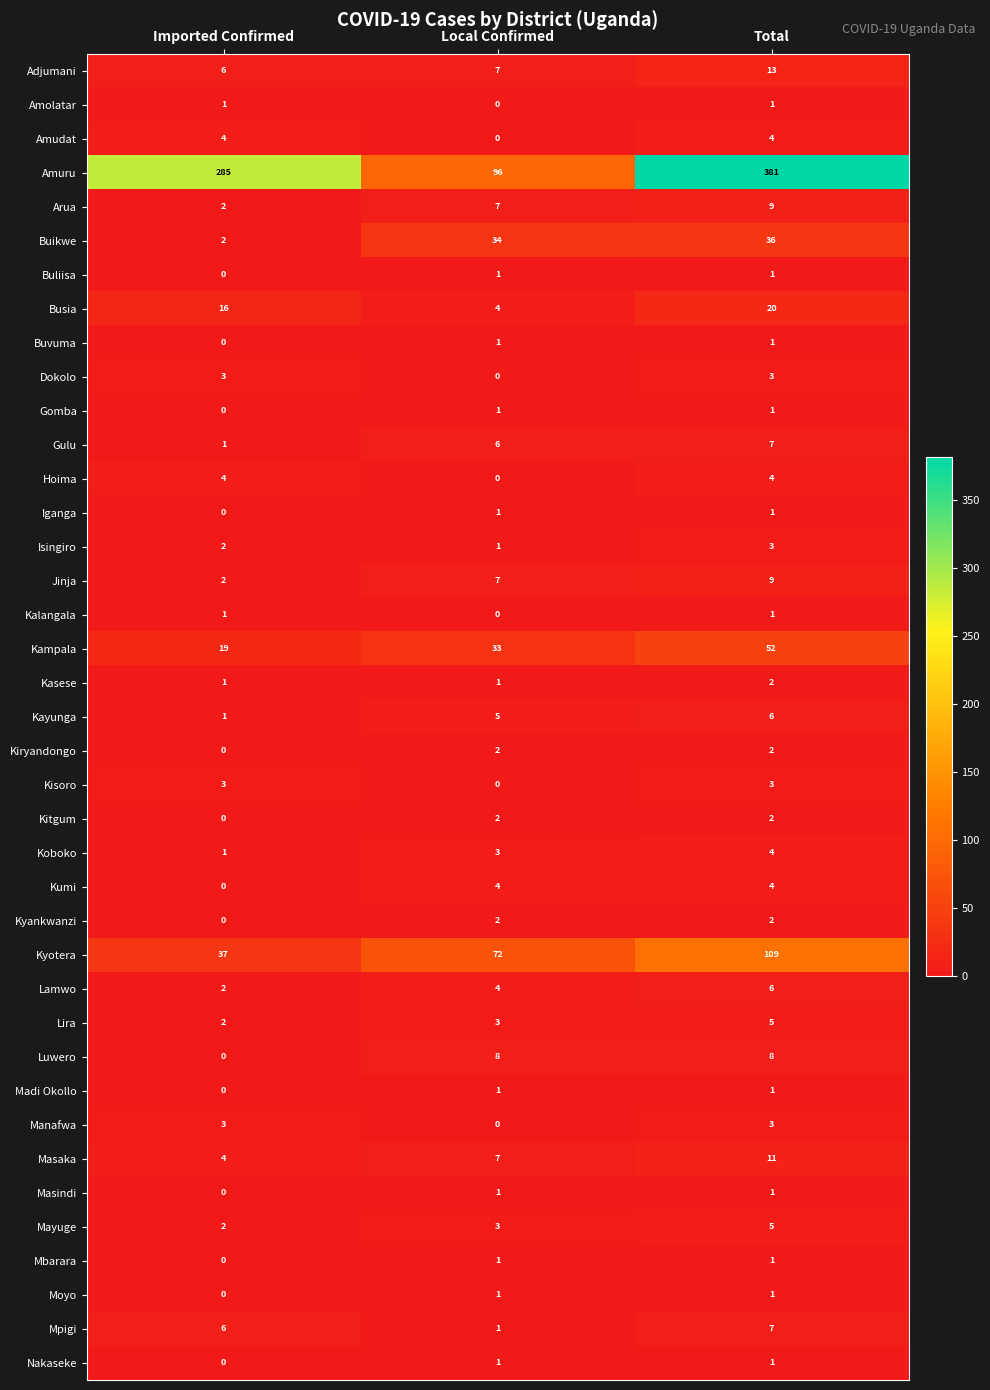

Is it true that Buikwe equals 2 at Imported Confirmed?

True